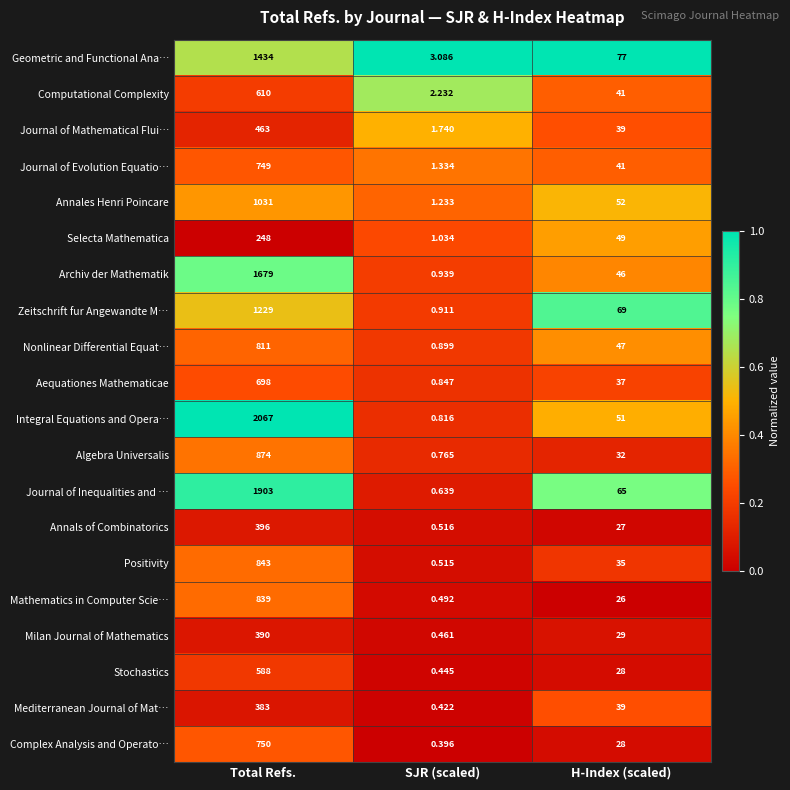

Between SJR (scaled) and H-Index (scaled), which series saw the biggest shift?

Geometric and Functional Ana…